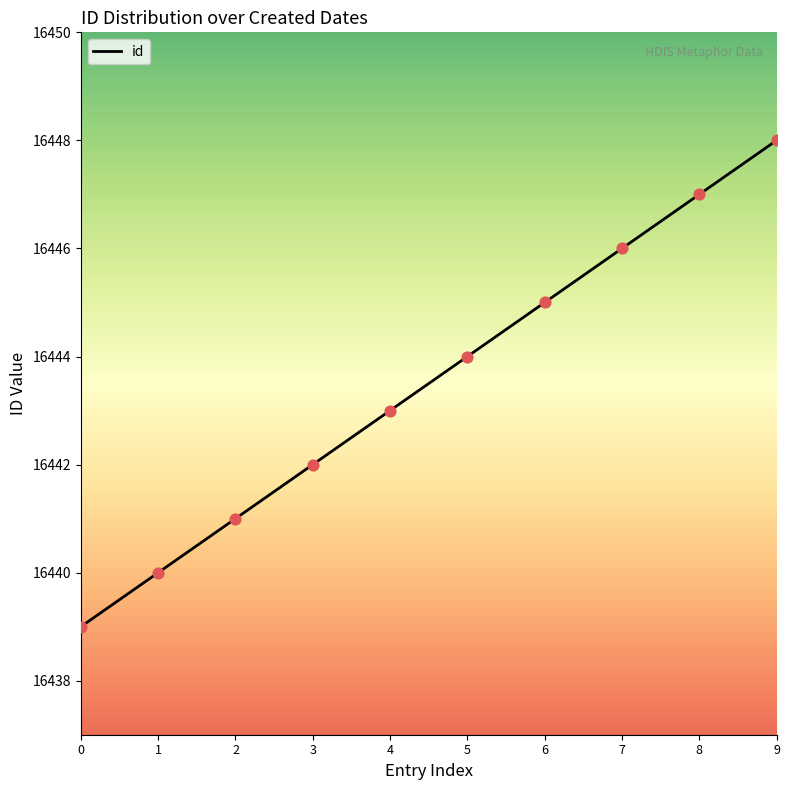

Approximately how many times larger is the value at 3 compared to 2?

1.0